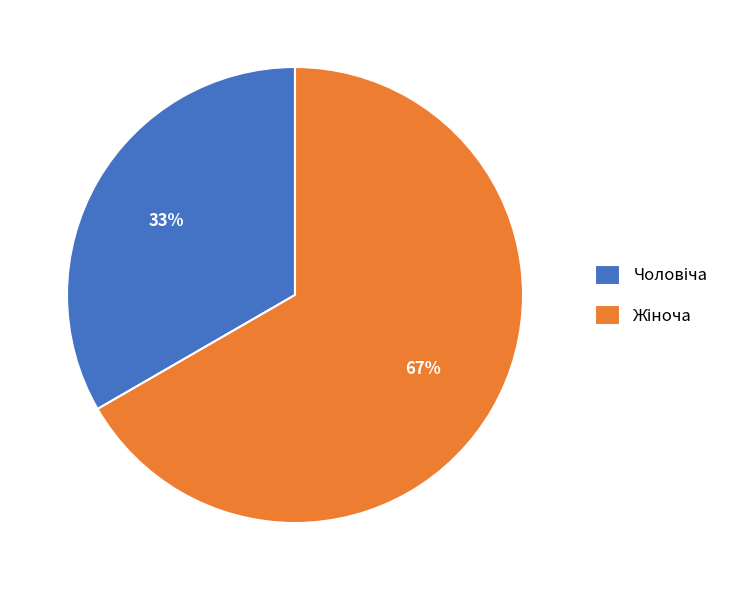

To the nearest percent, what is the average slice percentage?

50%